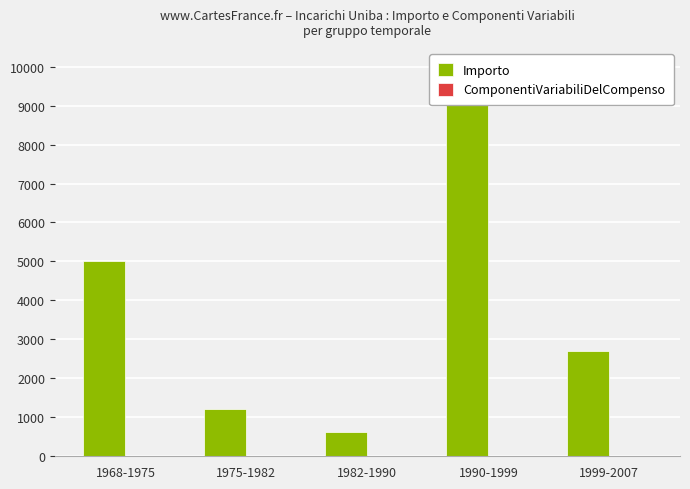

What position from the left is 1982-1990?

3